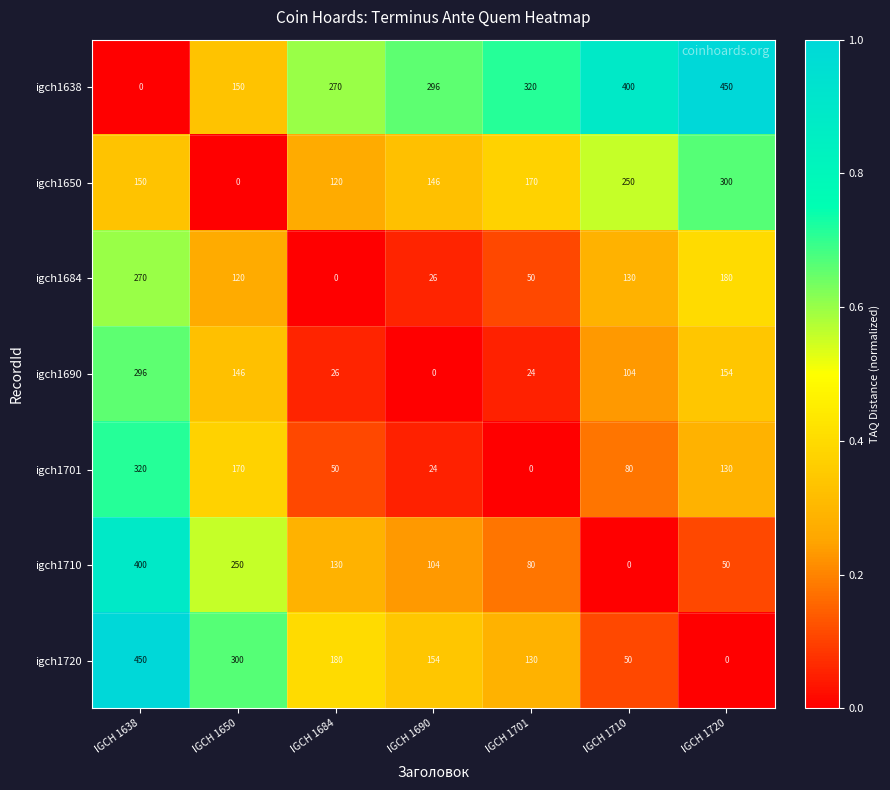

Read the igch1684 value at IGCH 1710, to the nearest 50.

150